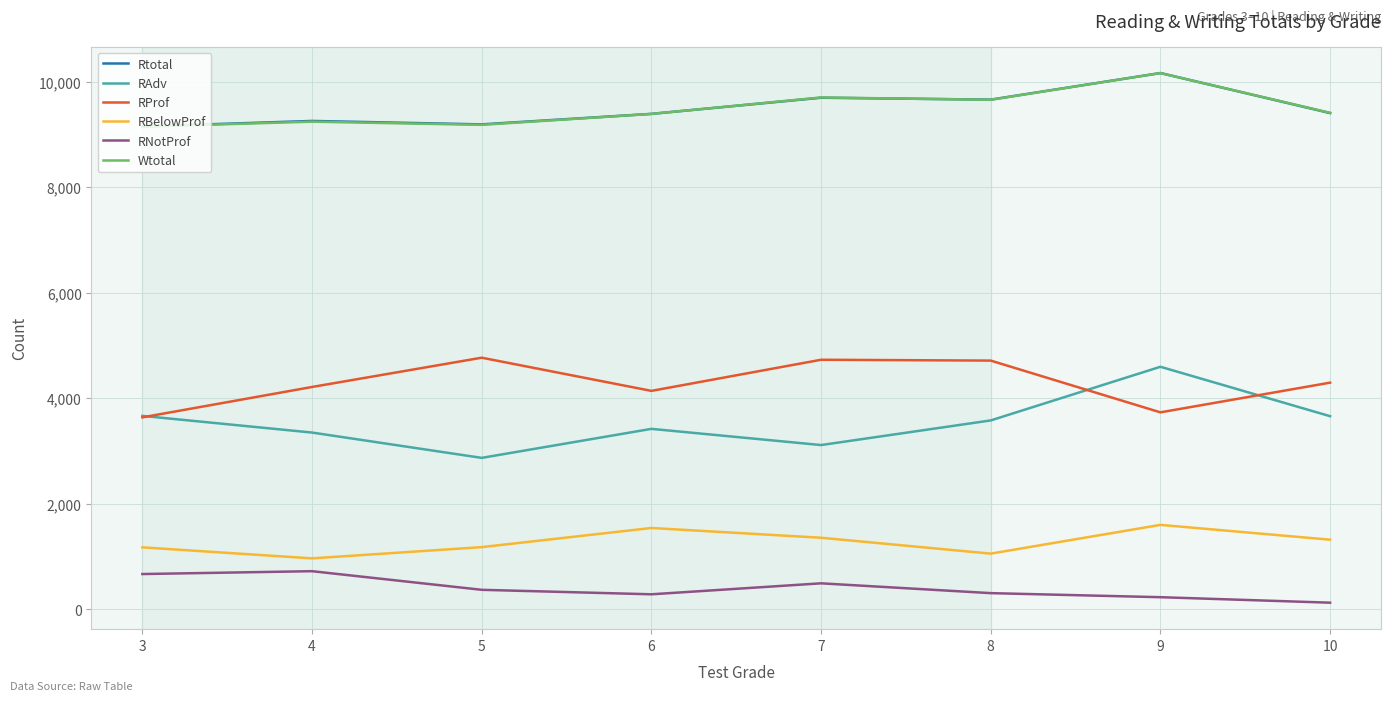

Which series ends up on top after the final intersection of RAdv and RProf?

RProf